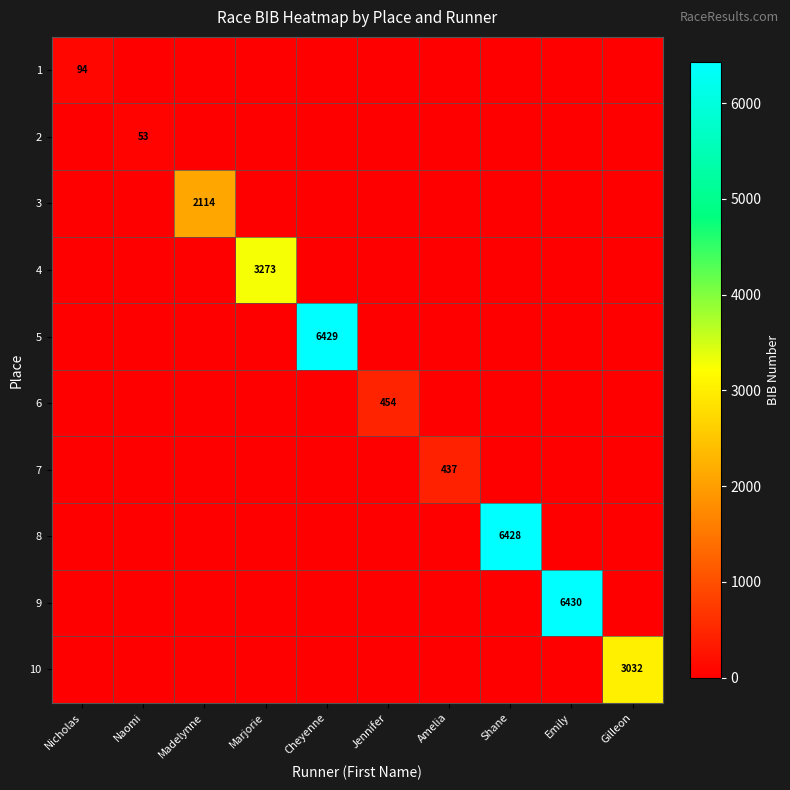

The 4 series shows 1220 at Amelia. True or false?

False